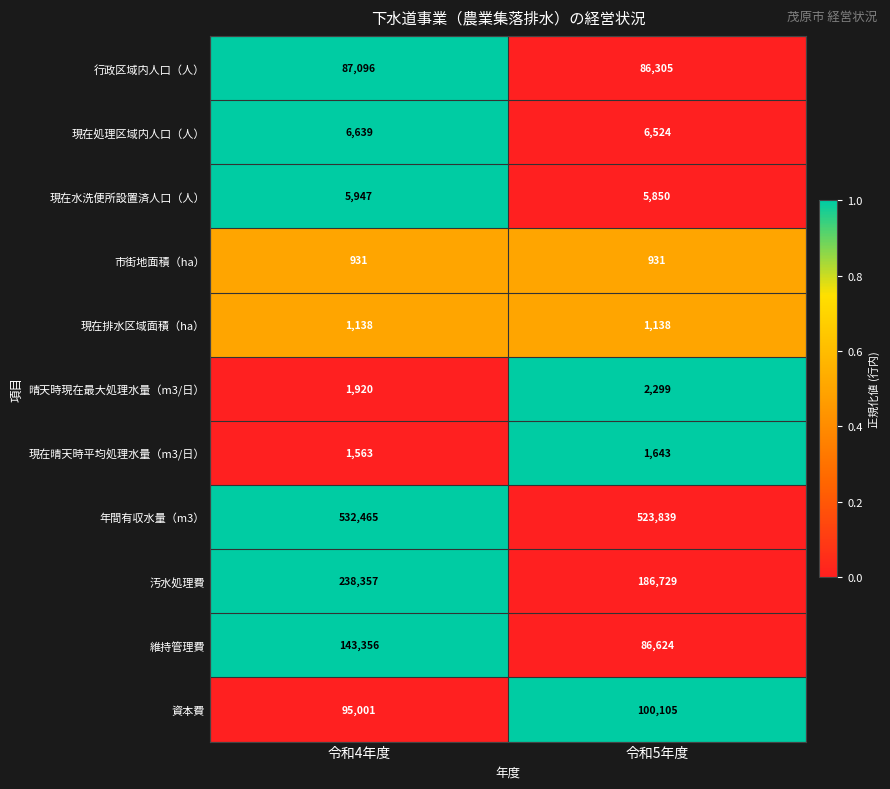

Is it true that 汚水処理費 equals 186729 at 令和5年度?

True